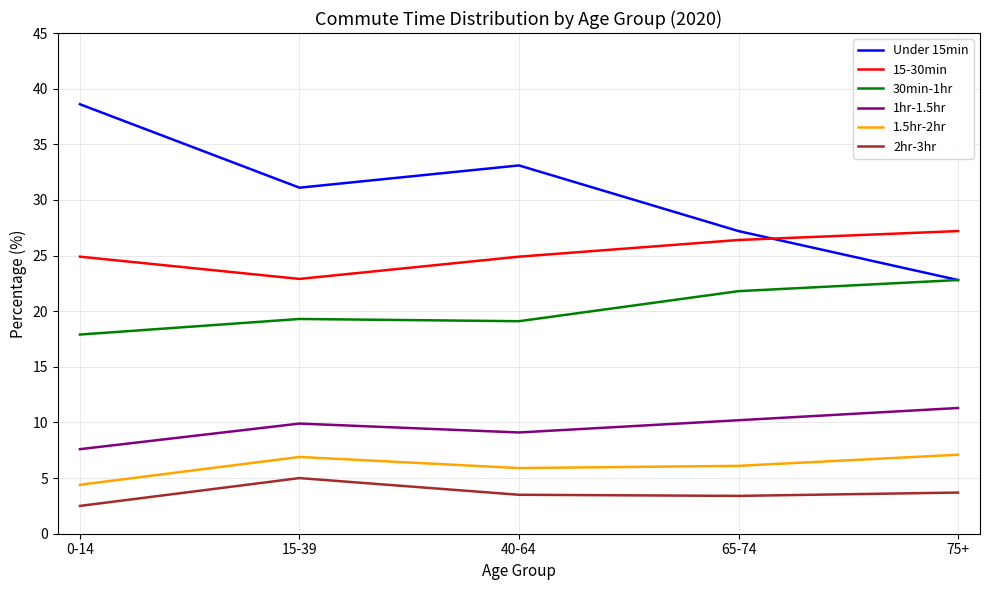

What is the difference between the second highest and second lowest values in the 15-30min series?

1.5